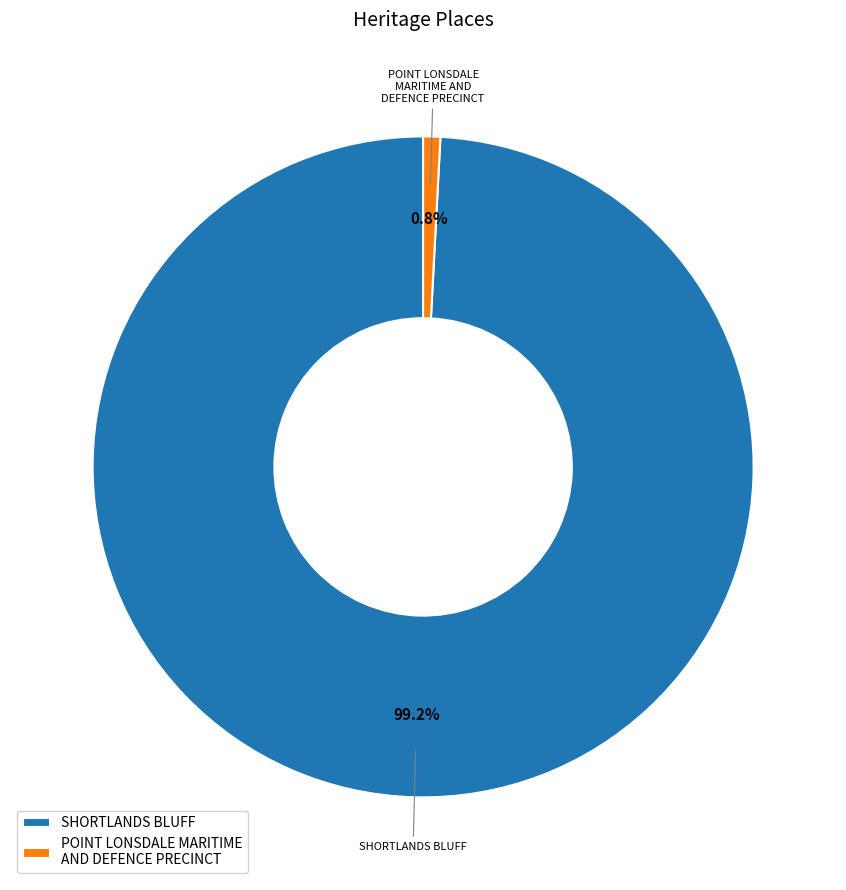

To the nearest percent, what portion does SHORTLANDS BLUFF represent?

99%